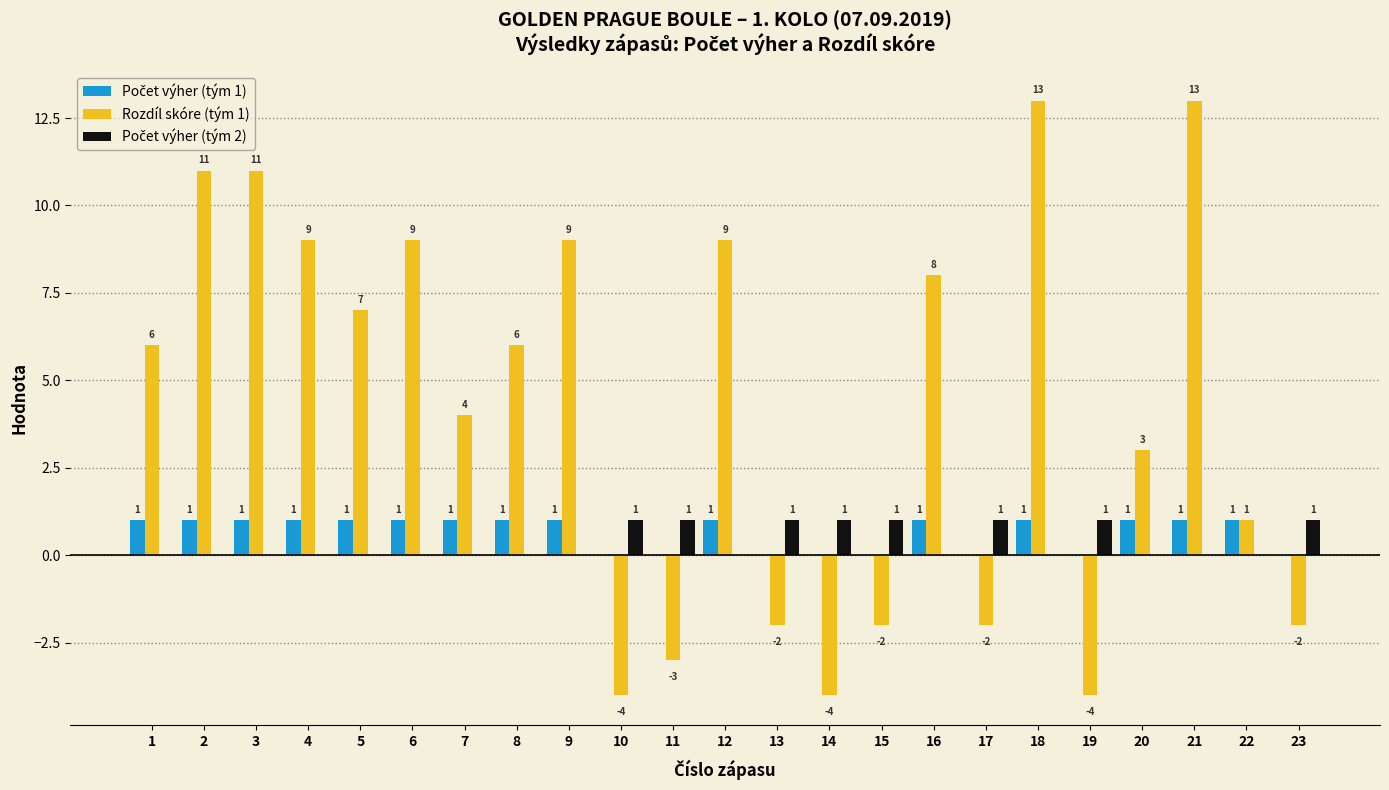

Which series has the largest total across all categories?

Rozdíl skóre (tým 1)